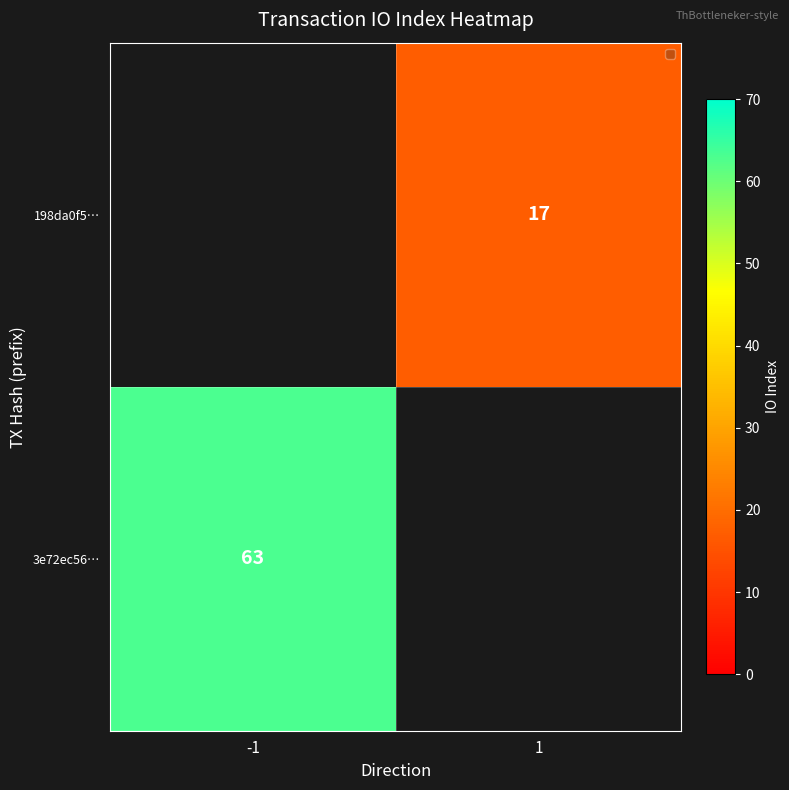

What is the maximum value shown in the chart?

63.0